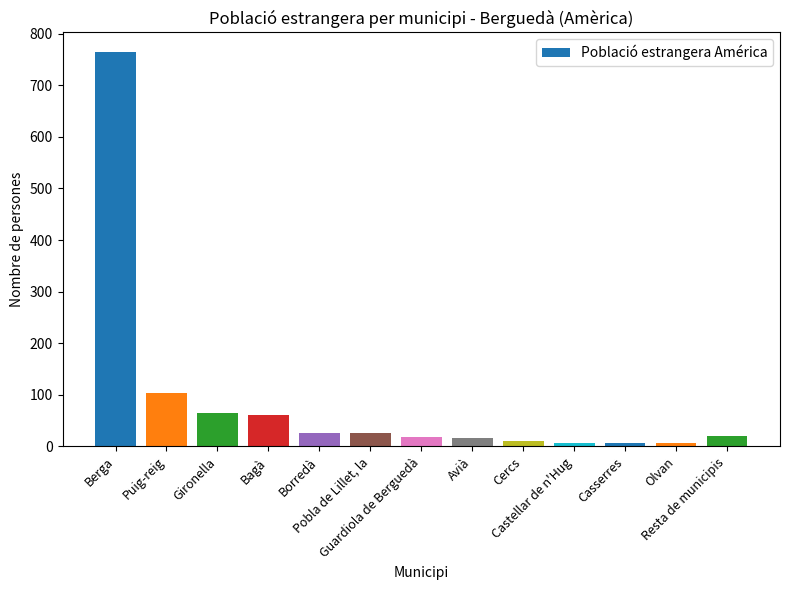

What is the change in value from Puig-reig to Pobla de Lillet, la?

-78